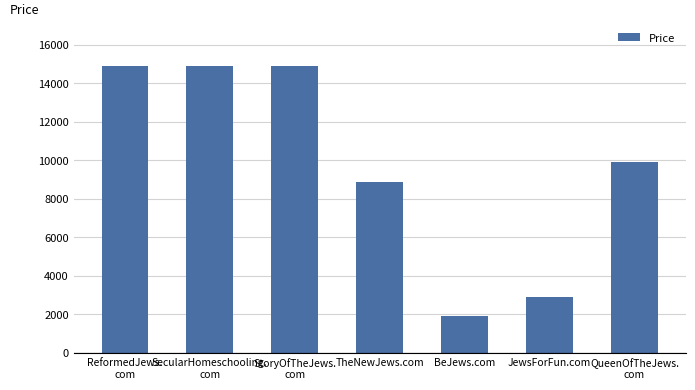

What is the difference between the second highest and second lowest values?

12000